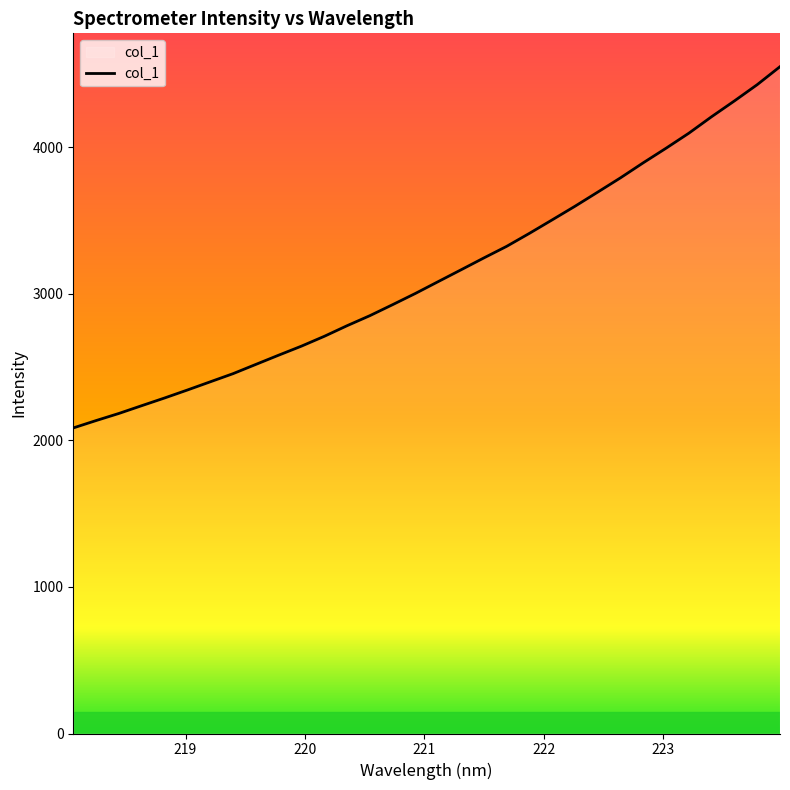

What is the smallest value displayed?

2084.8